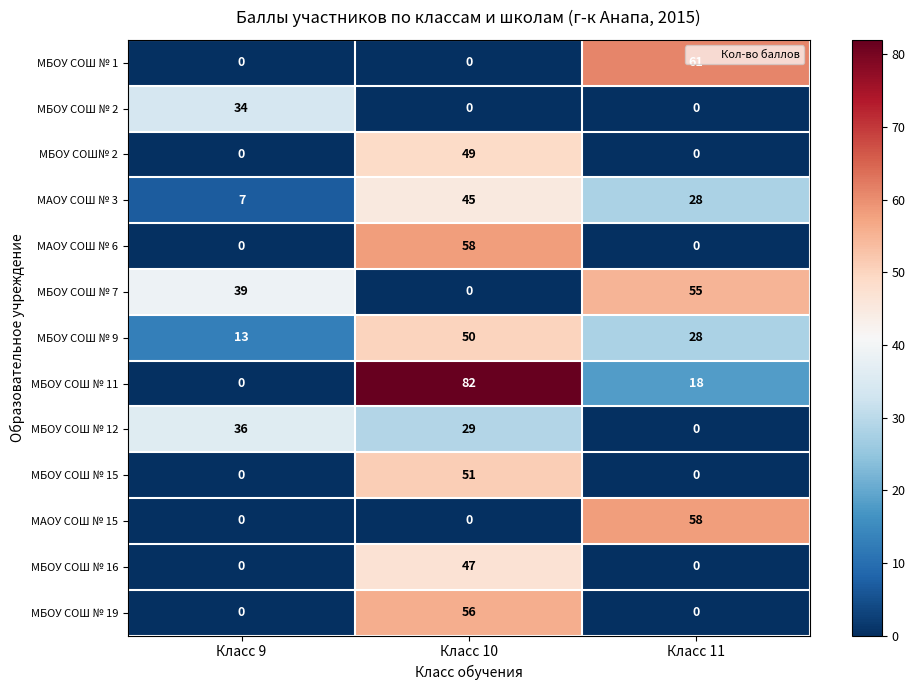

How many categories are shown in the chart?

3